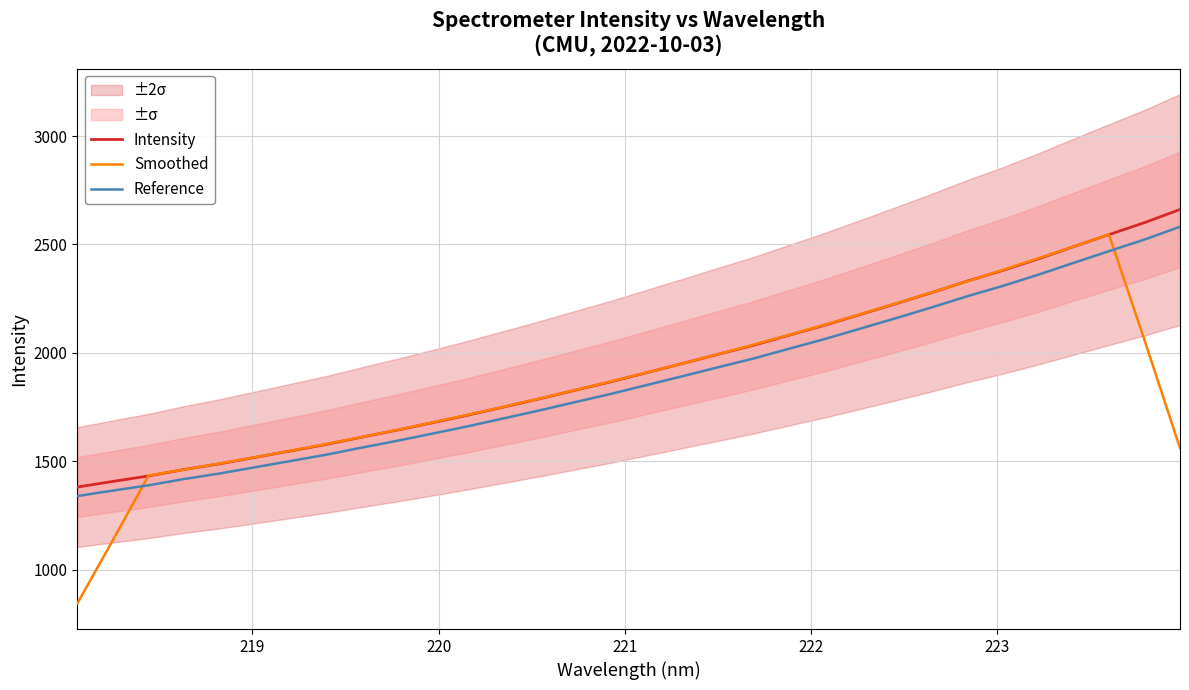

How many data points in Smoothed are less than 1868?

16